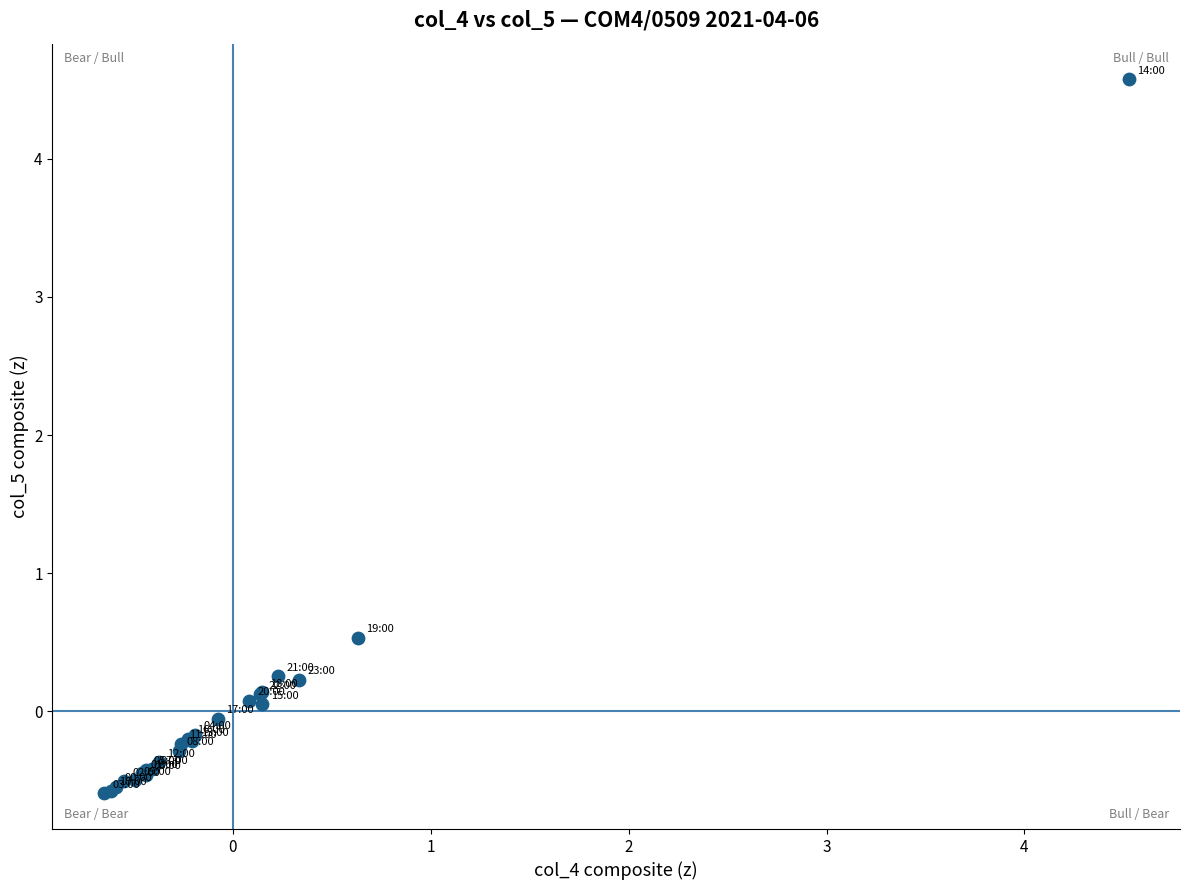

What Y value in the scatter plot is closest to 1?

0.5